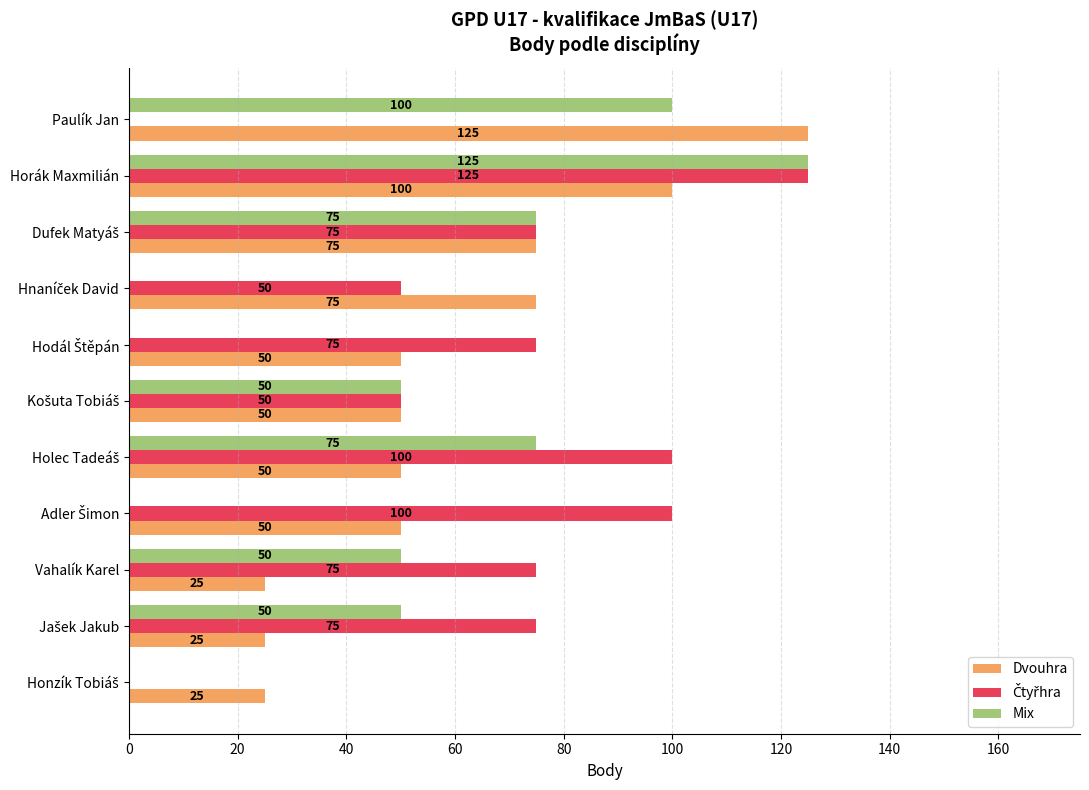

The value of Dvouhra at Vahalík Karel is 25. True or false?

True